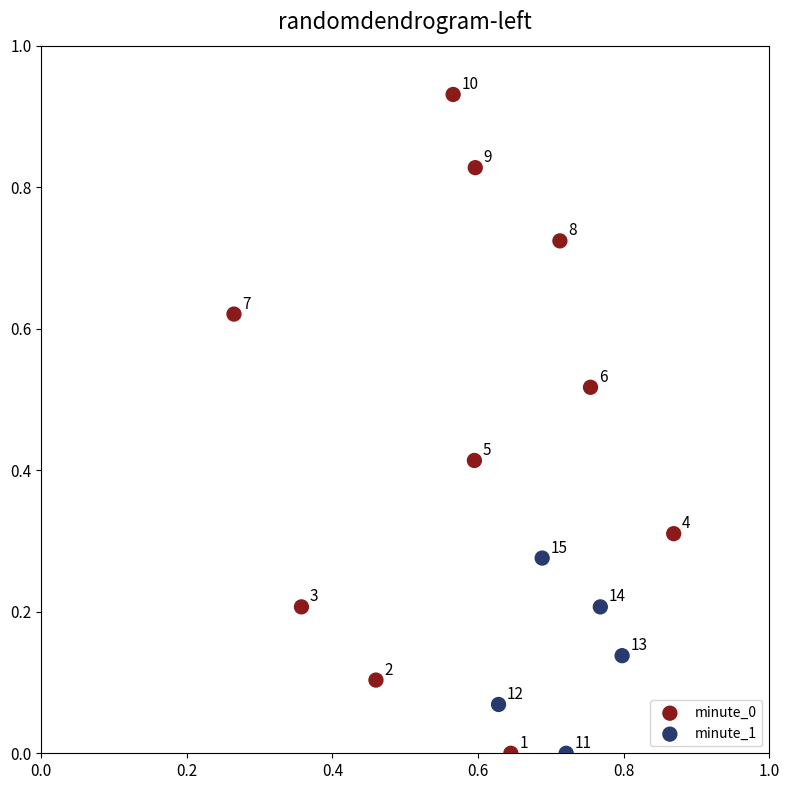

Which series has the largest Y range (max minus min)?

minute_0